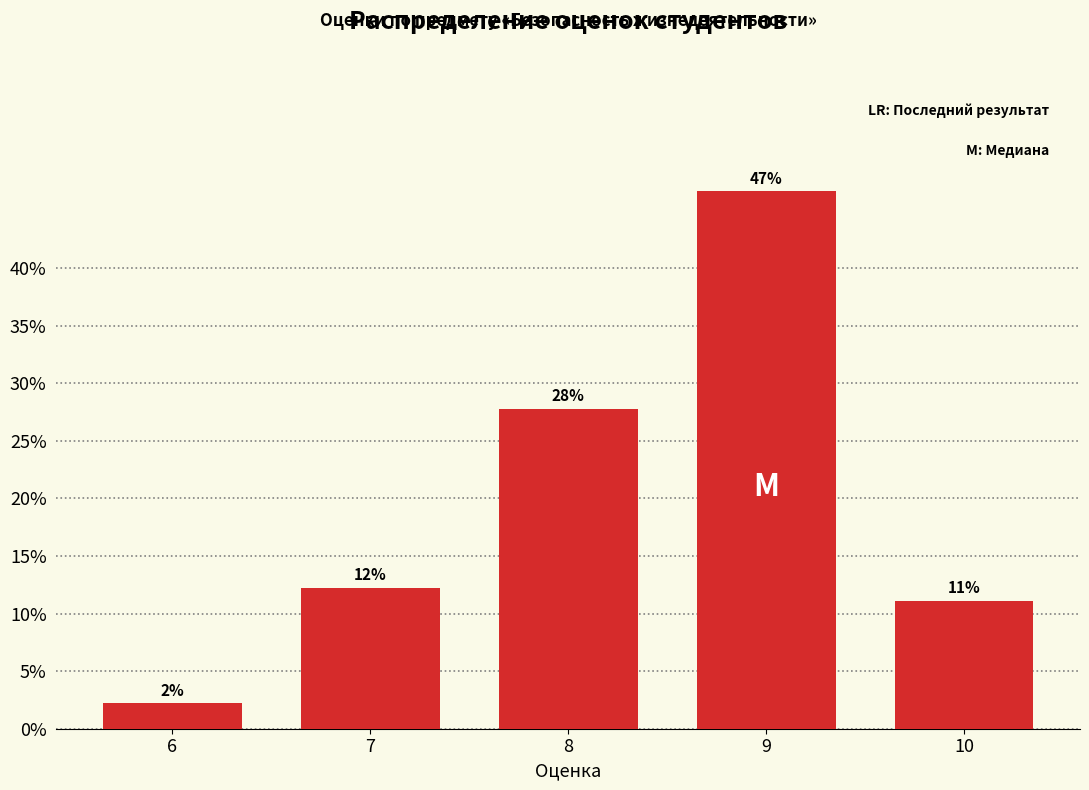

How many bars are there in total?

5